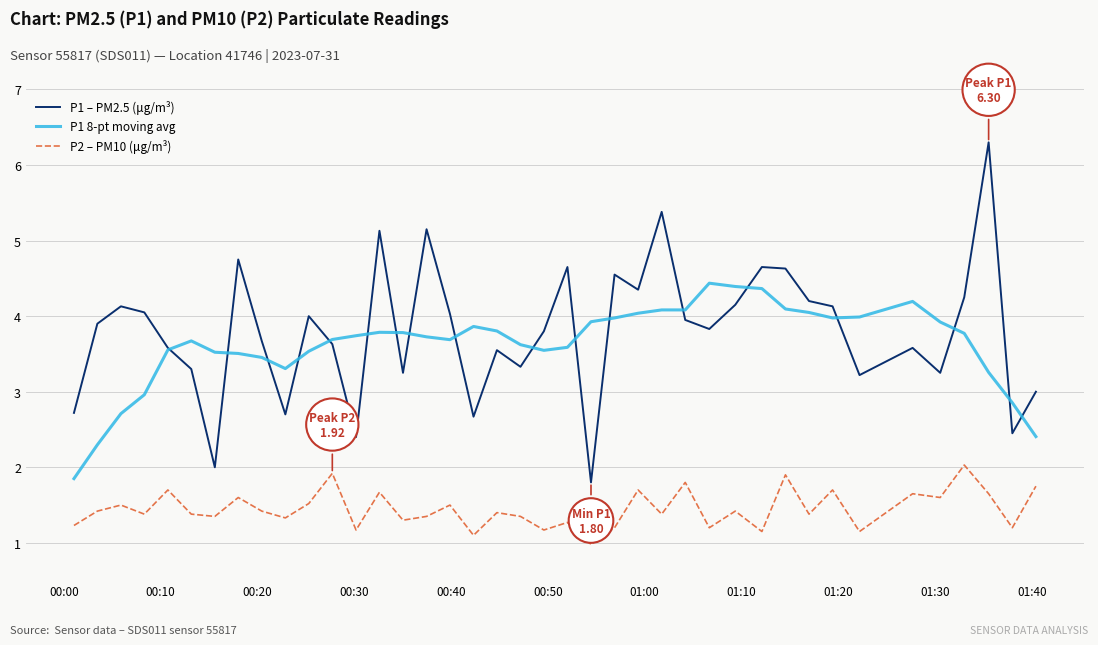

True or false: P1 – PM2.5 (μg/m³) and P2 – PM10 (μg/m³) cross at least once.

False